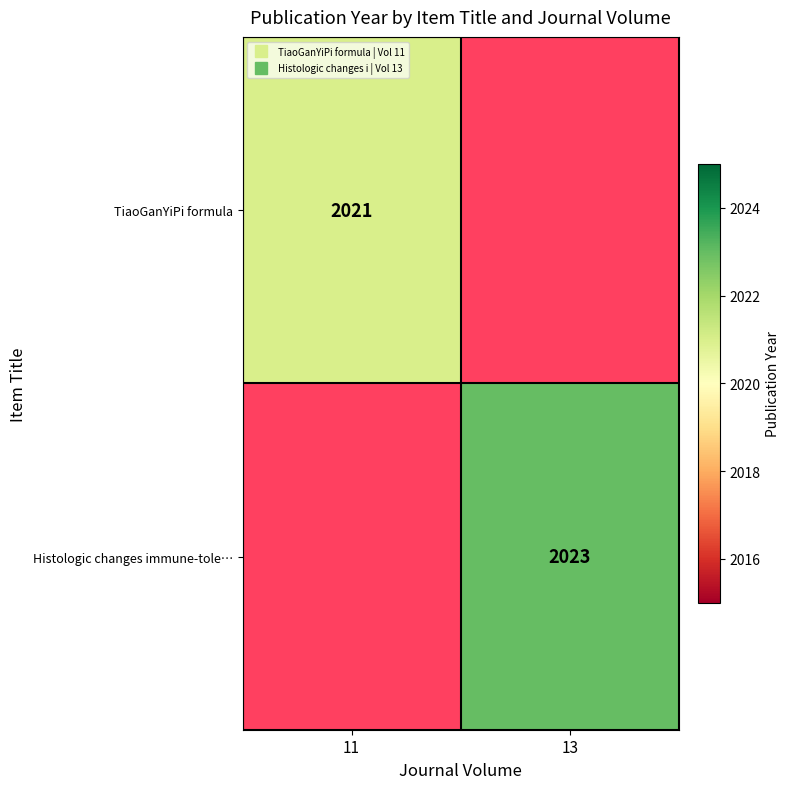

What is the smallest value displayed?

2021.0